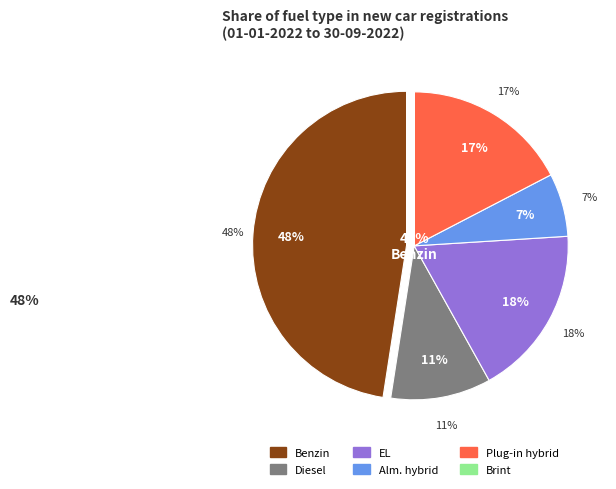

What percentage is the Diesel slice, to the nearest percent?

11%